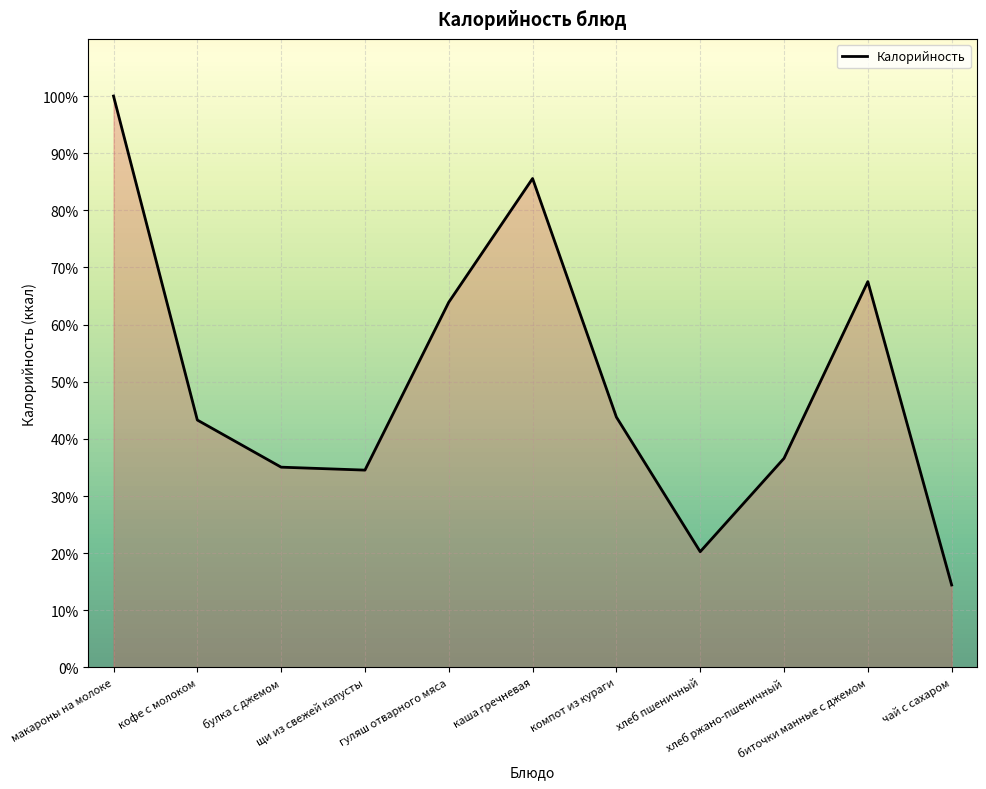

Count the number of values greater than 43.

6